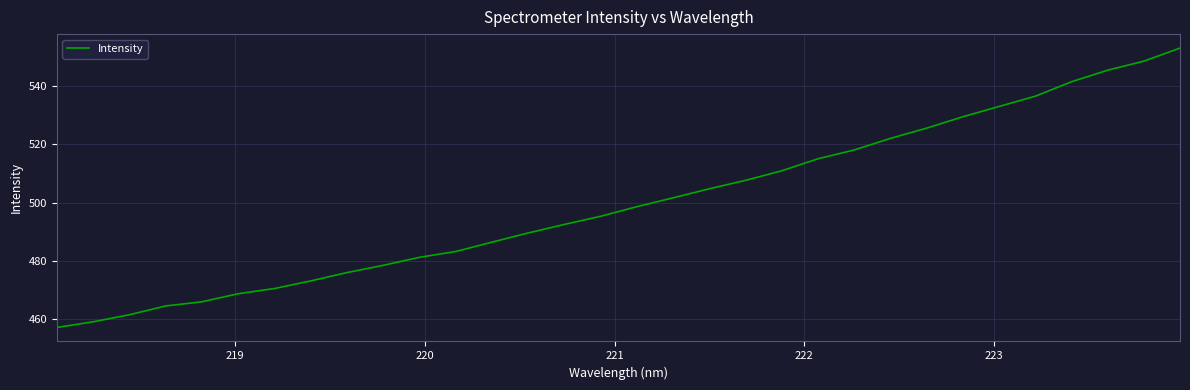

What is the smallest value displayed?

457.2